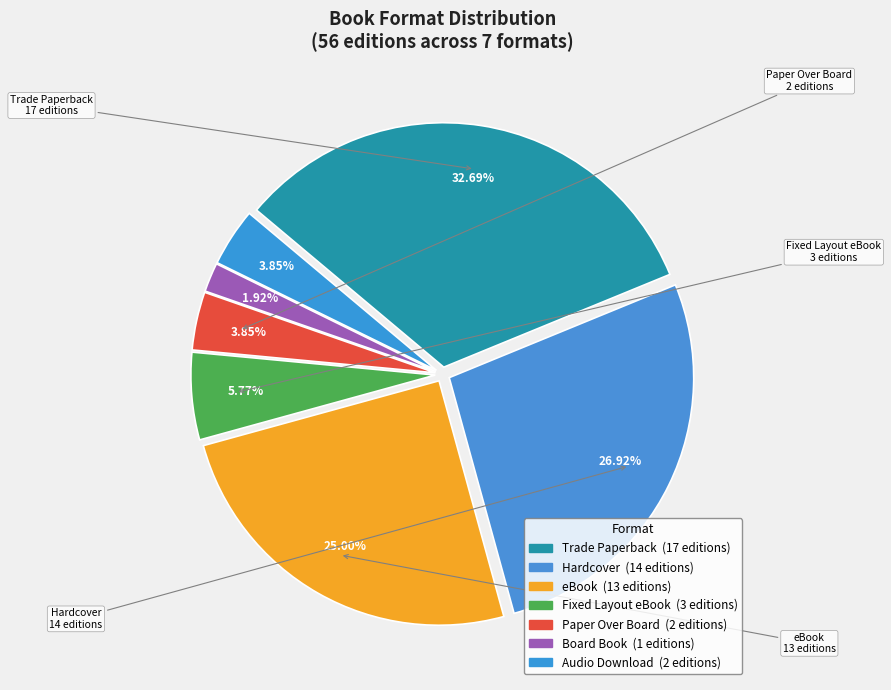

How many segments does this pie chart have?

7